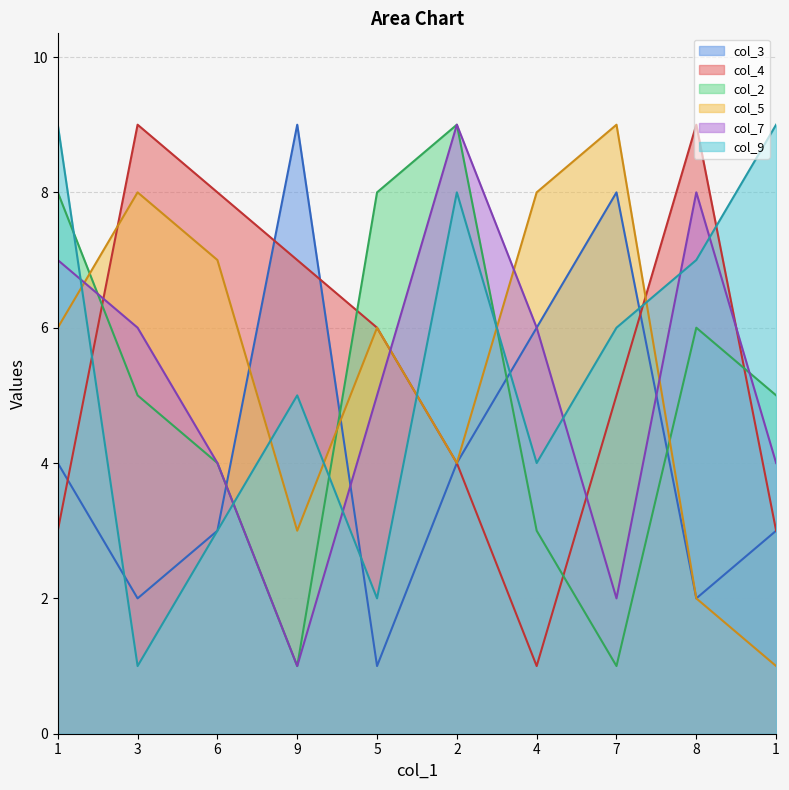

Reading right to left, extract all data points from this chart.

col_3_line: 3	2	8	6	4	1	9	3	2	4
col_4_line: 3	9	5	1	4	6	7	8	9	3
col_2_line: 5	6	1	3	9	8	1	4	5	8
col_5_line: 1	2	9	8	4	6	3	7	8	6
col_7_line: 4	8	2	6	9	5	1	4	6	7
col_9_line: 9	7	6	4	8	2	5	3	1	9